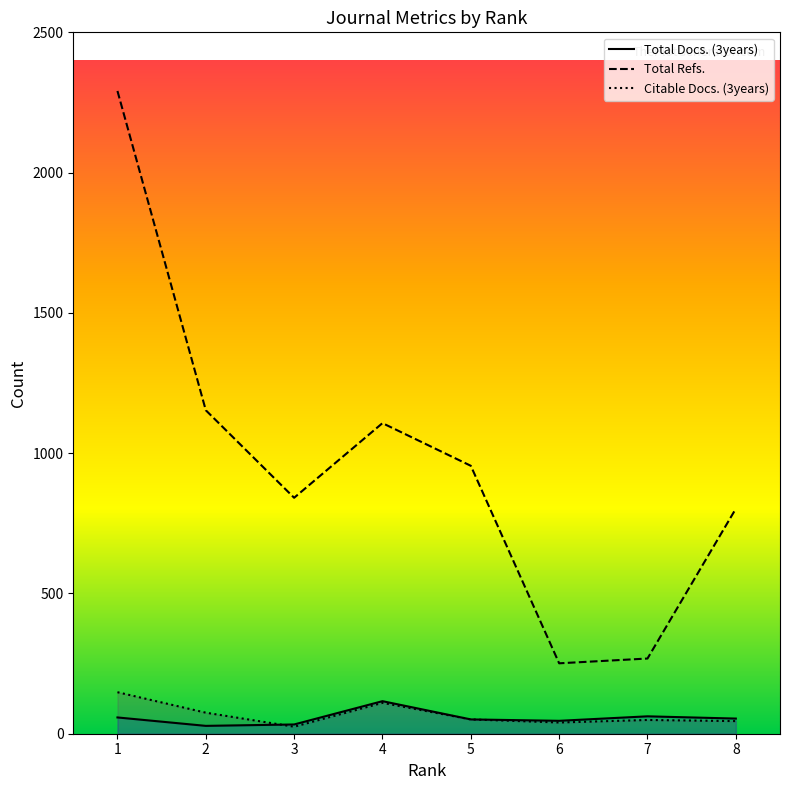

How many interior local valleys does the Total Docs. (3years) series have?

2